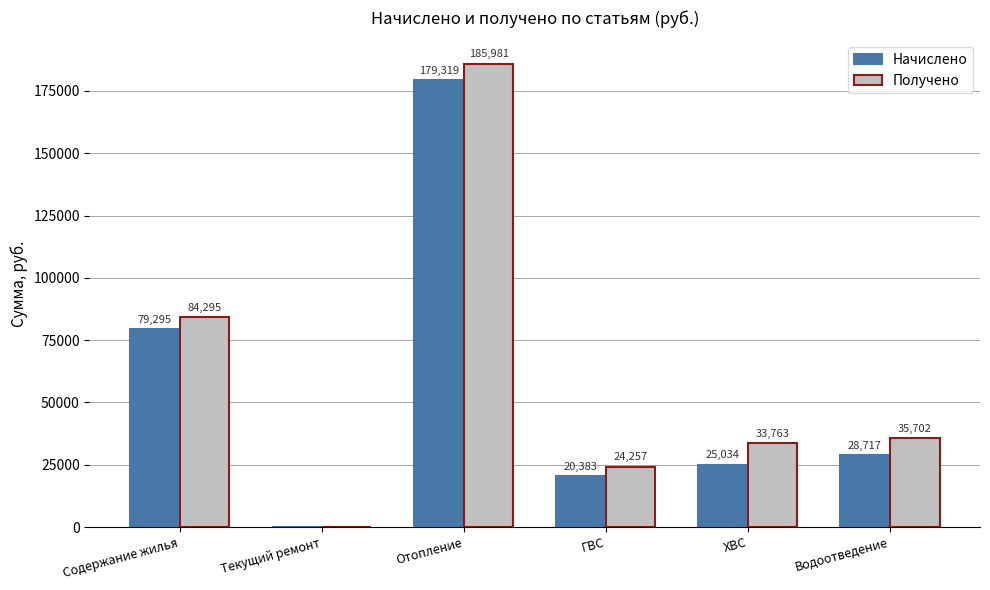

Is it true that Начислено equals 25033.8 at ХВС?

True